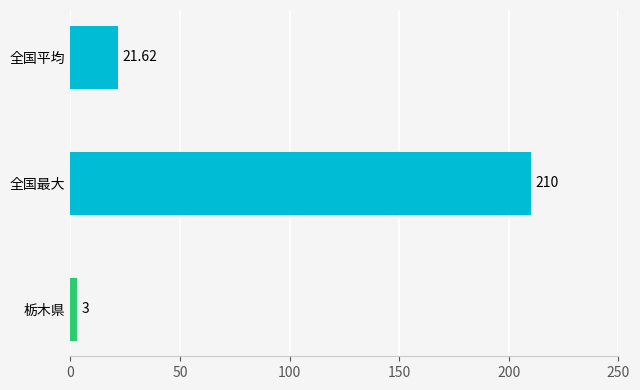

What is the difference between the maximum and minimum values?

207.0